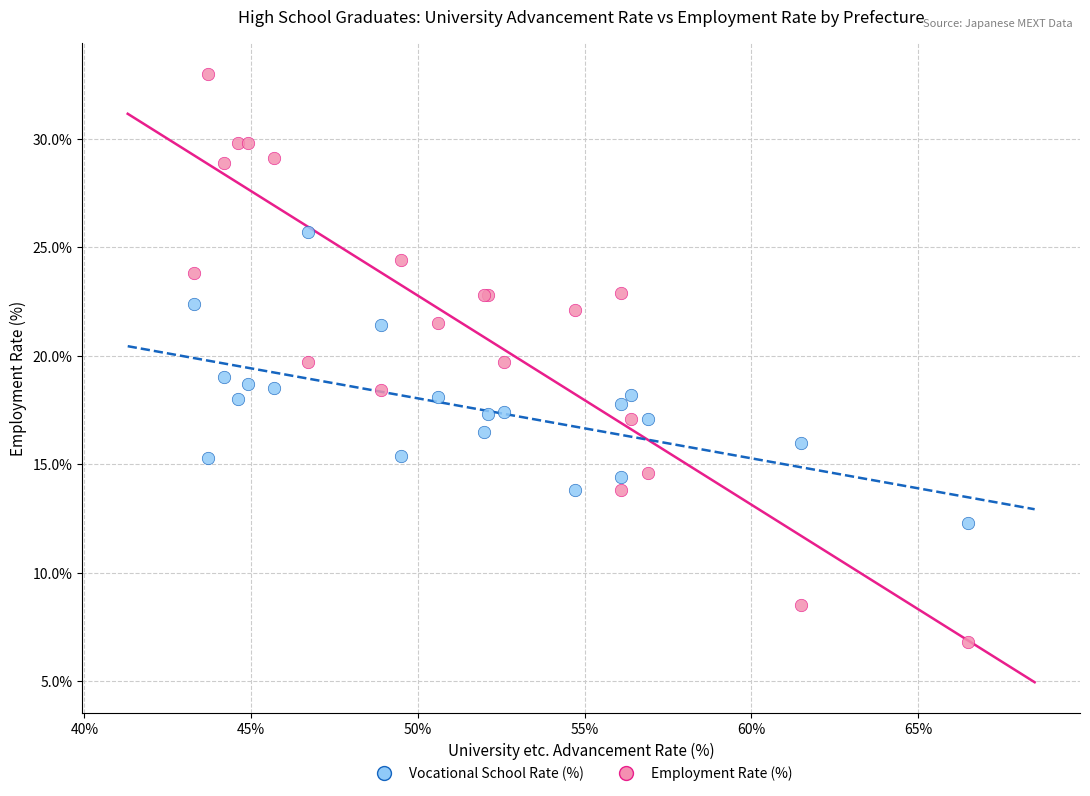

Which series has the widest spread of Y values?

Employment Rate (%)